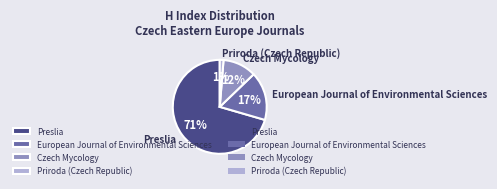

Rank the categories by value from highest to lowest.

Preslia, European Journal of Environmental Sciences, Czech Mycology, Priroda (Czech Republic)